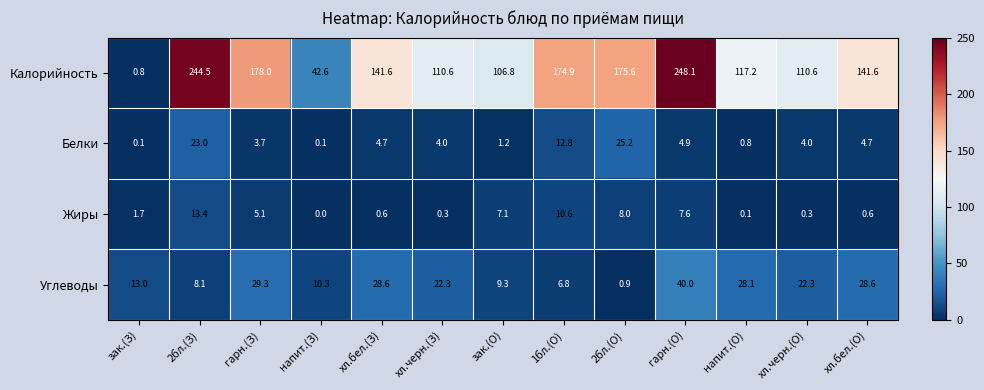

The Жиры series shows 10.6 at 1бл.(О). True or false?

True